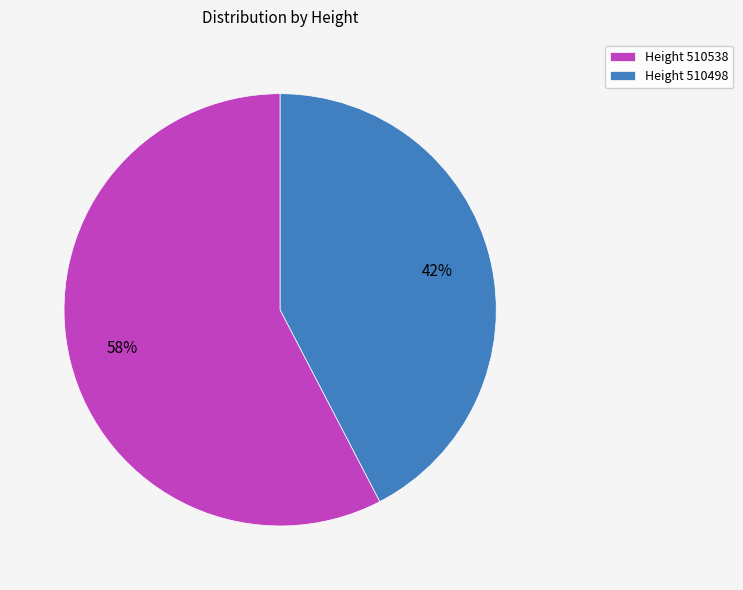

What is the ratio of the value at Height 510538 to the value at Height 510498?

1.4